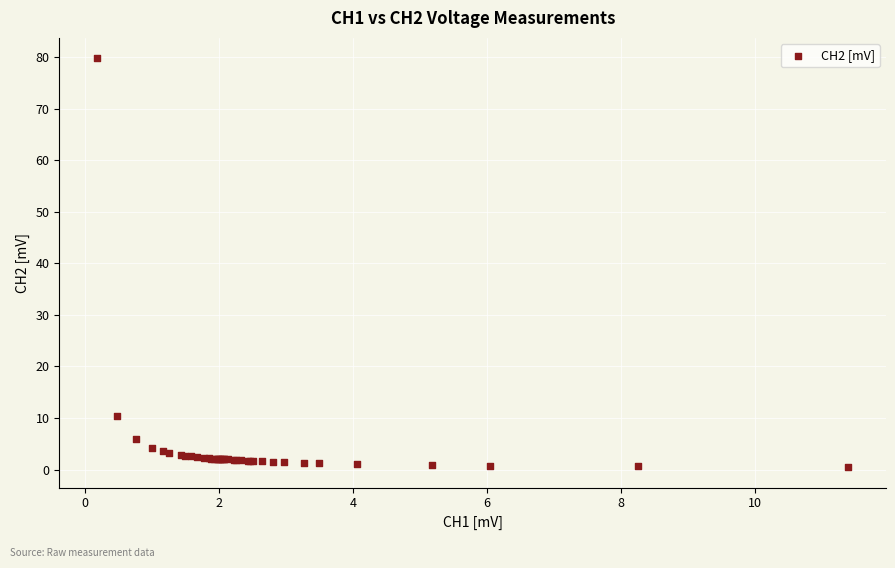

What Y value in the scatter plot is closest to 40?

10.5